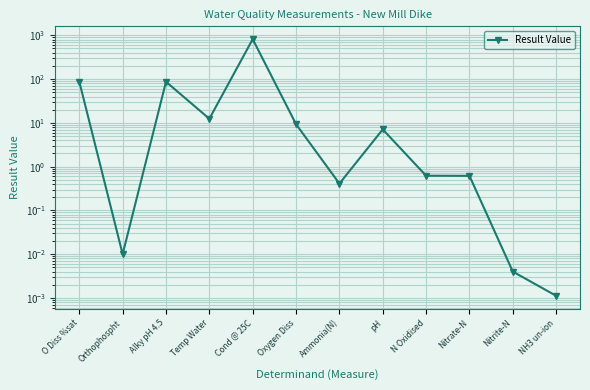

Does the chart display data point markers on the line(s)?

Yes